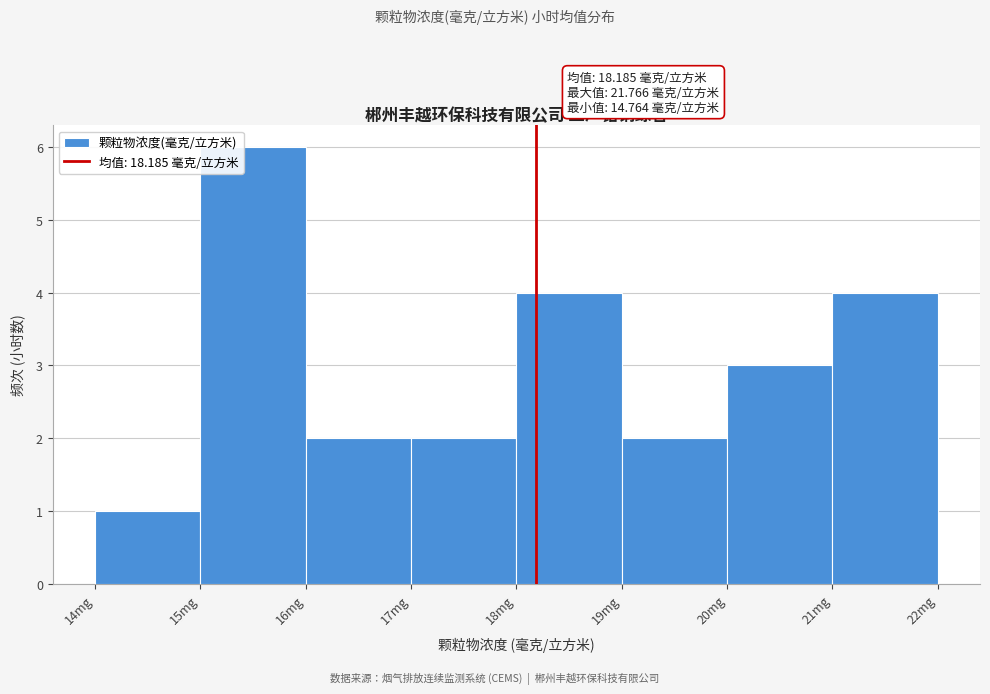

Which range on the x-axis has the tallest bar?

15 to 16